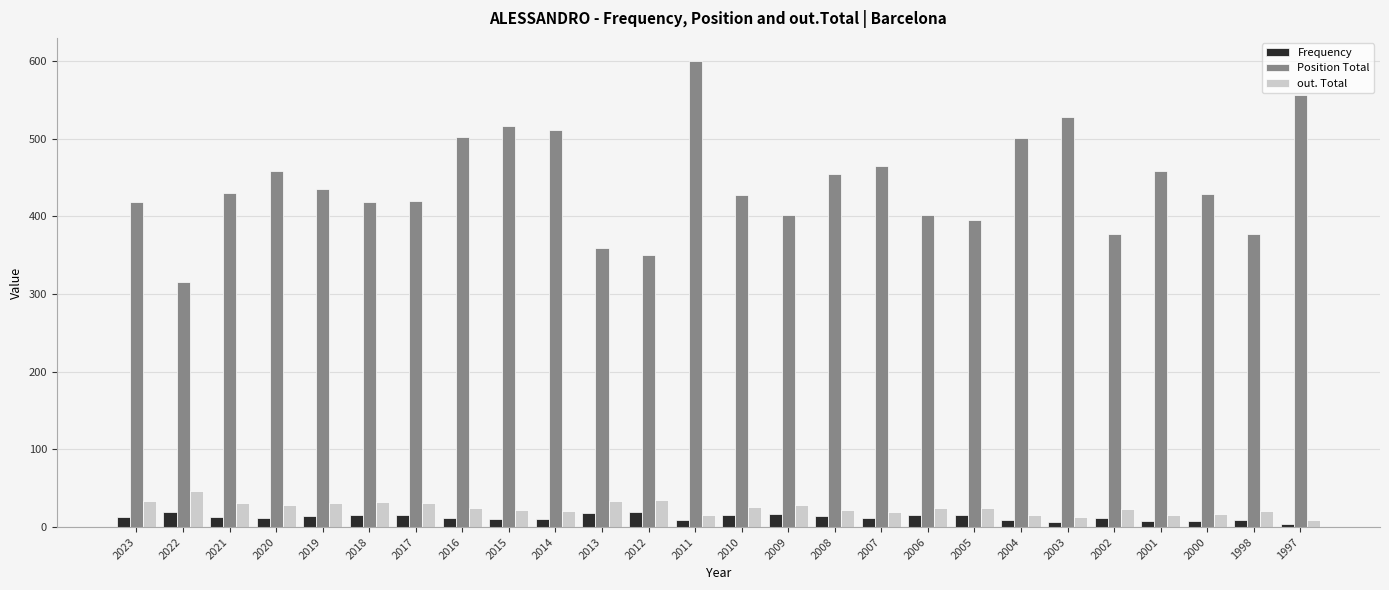

At which category does the chart reach its peak across all series?

2011